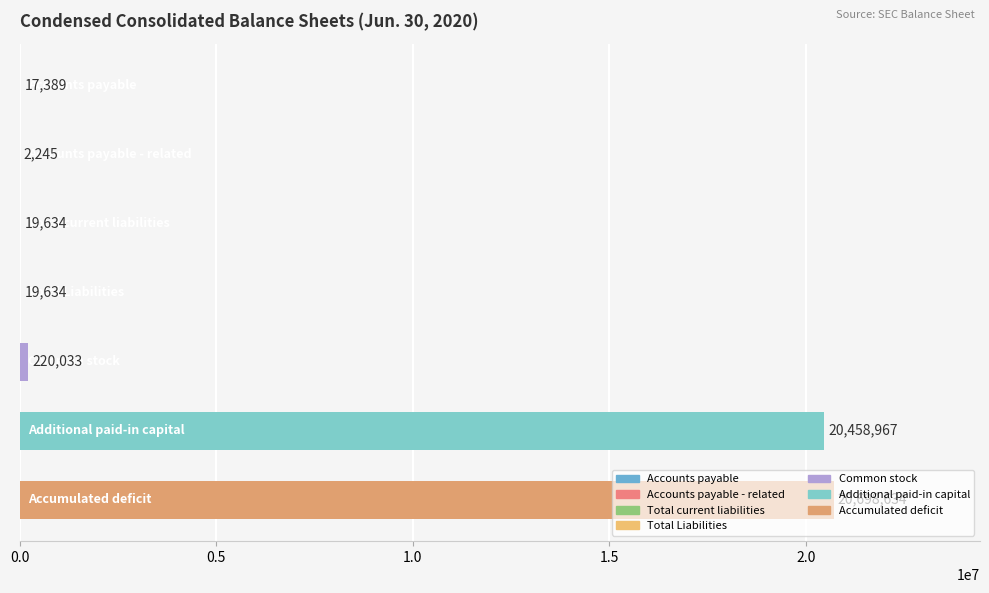

What is the maximum value shown in the chart?

20698634